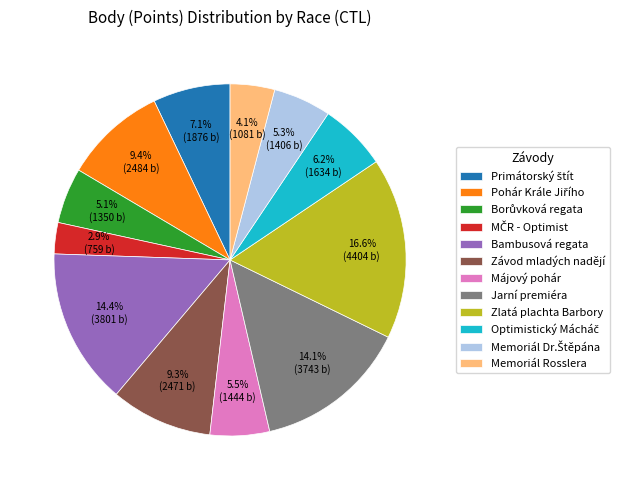

What portion of the pie excludes Memoriál Rosslera?

95.9%